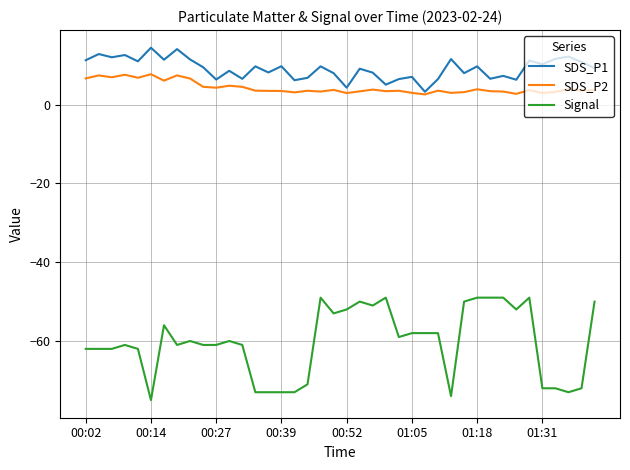

What is the minimum value for Signal?

-75.0